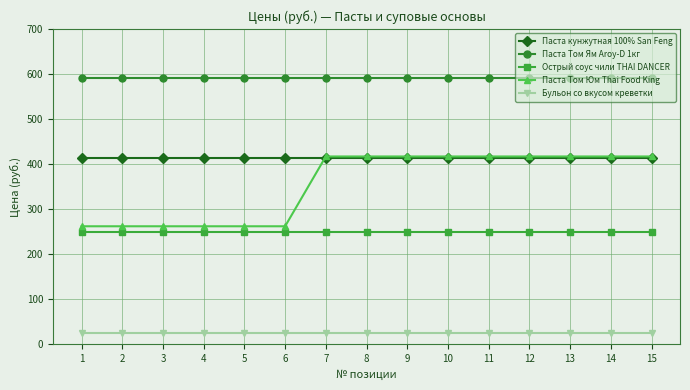

Reading left to right, extract all data points from this chart.

Паста кунжутная 100% San Feng: 413	413	413	413	413	413	413	413	413	413	413	413	413	413	413
Паста Том Ям Aroy-D 1кг: 592	592	592	592	592	592	592	592	592	592	592	592	592	592	592
Острый соус чили THAI DANCER: 250	250	250	250	250	250	250	250	250	250	250	250	250	250	250
Паста Том Юм Thai Food King: 262	262	262	262	262	262	417	417	417	417	417	417	417	417	417
Бульон со вкусом креветки: 24	24	24	24	24	24	24	24	24	24	24	24	24	24	24